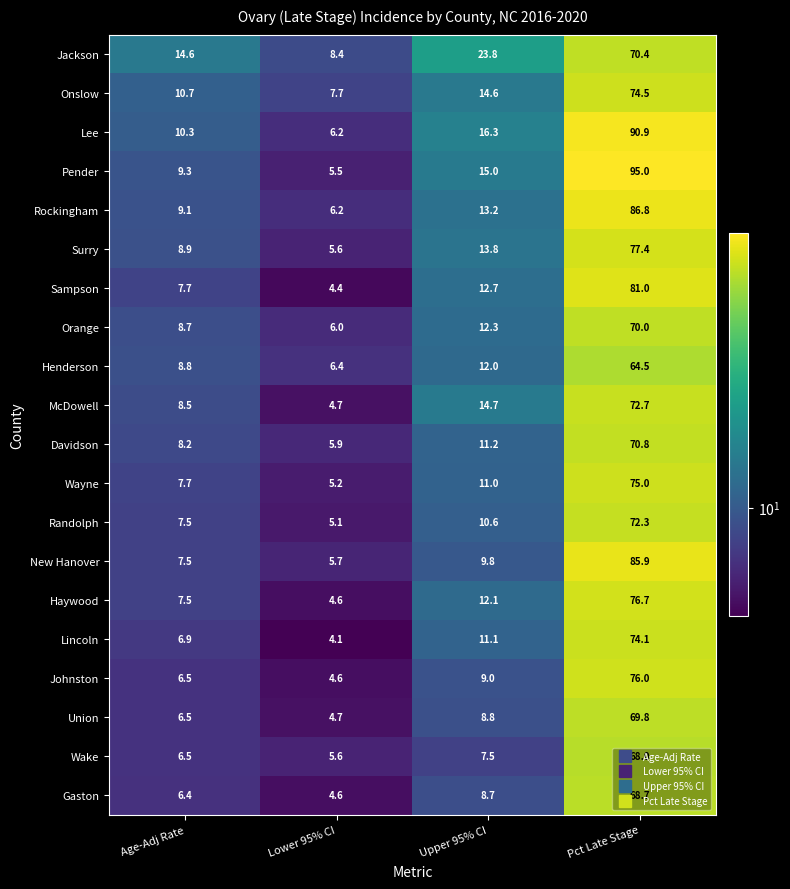

At which category does the chart reach its minimum across all series?

Lower 95% CI